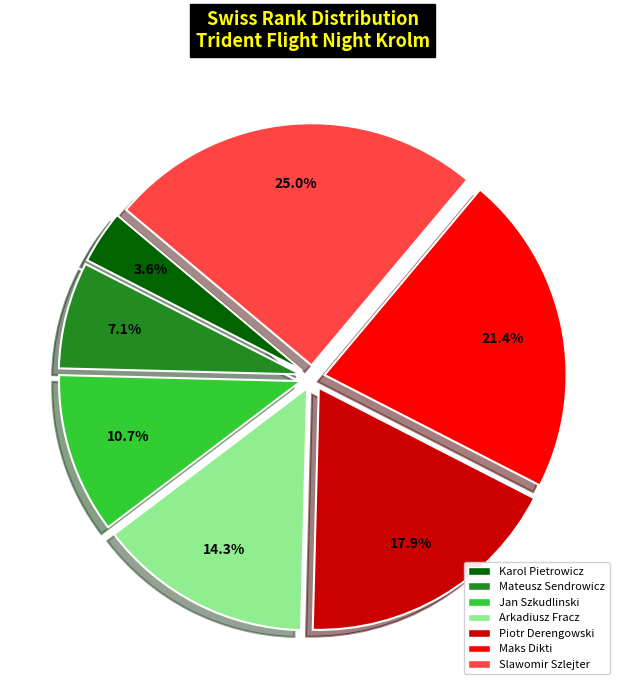

Which category has the smallest portion of the pie?

Karol Pietrowicz